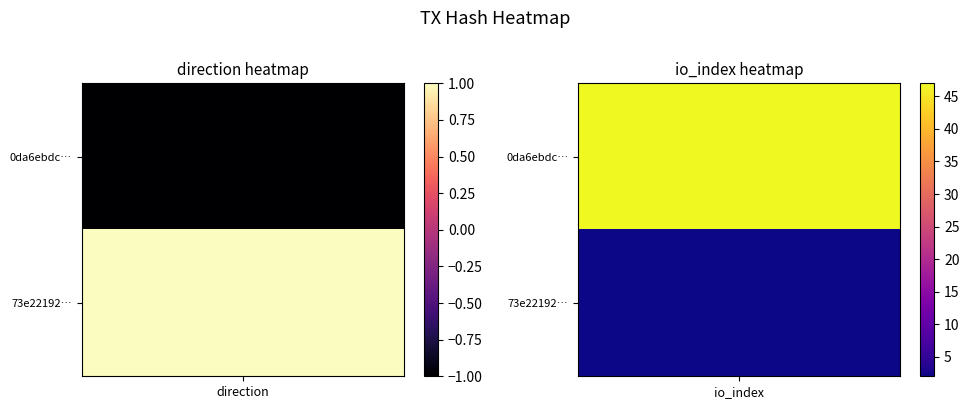

Which series changed the most between -1 and 1?

0da6ebdccfa4a39d8119f3cdcbb1c6922481f63